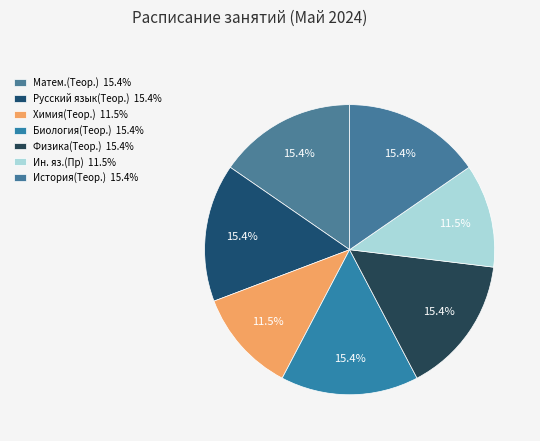

Rank the categories by value from highest to lowest.

Матем.(Теор.), Русский язык(Теор.), Биология(Теор.), Физика(Теор.), История(Теор.), Химия(Теор.), Ин. яз.(Пр)